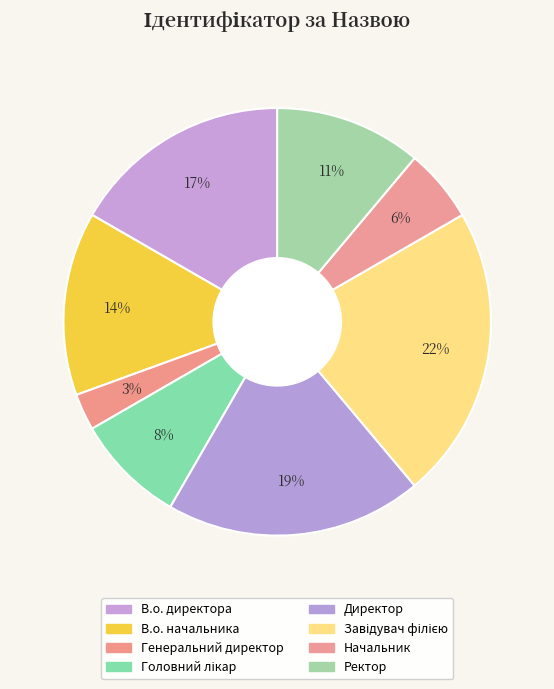

Rank the categories by value from lowest to highest.

Генеральний директор, Начальник, Головний лікар, Ректор, В.о. начальника, В.о. директора, Директор, Завідувач філією